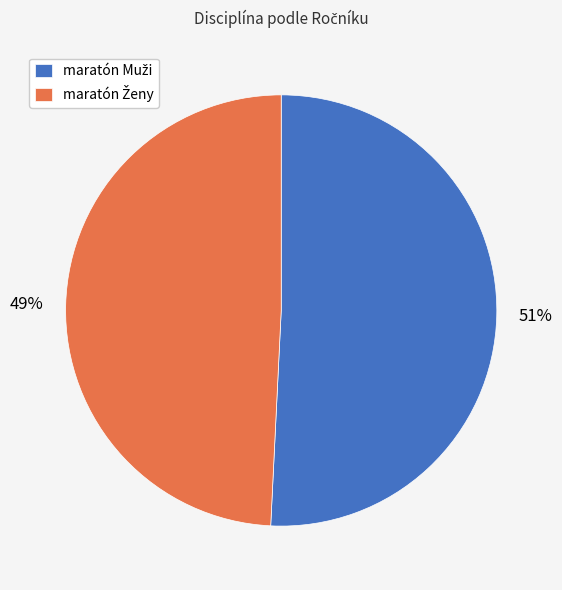

Is there a majority slice in this chart?

Yes